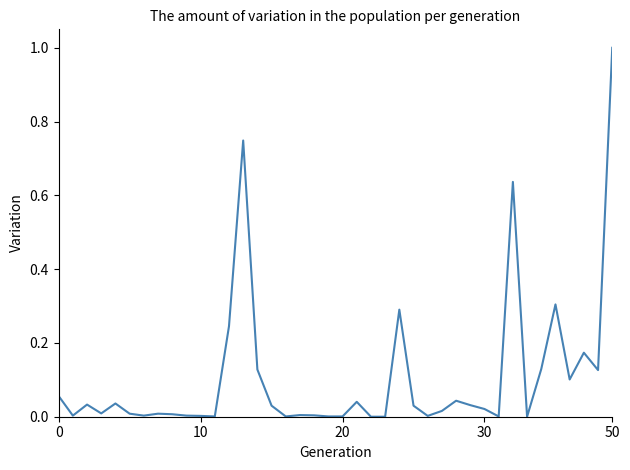

What is the difference between the maximum and minimum values?

1.0